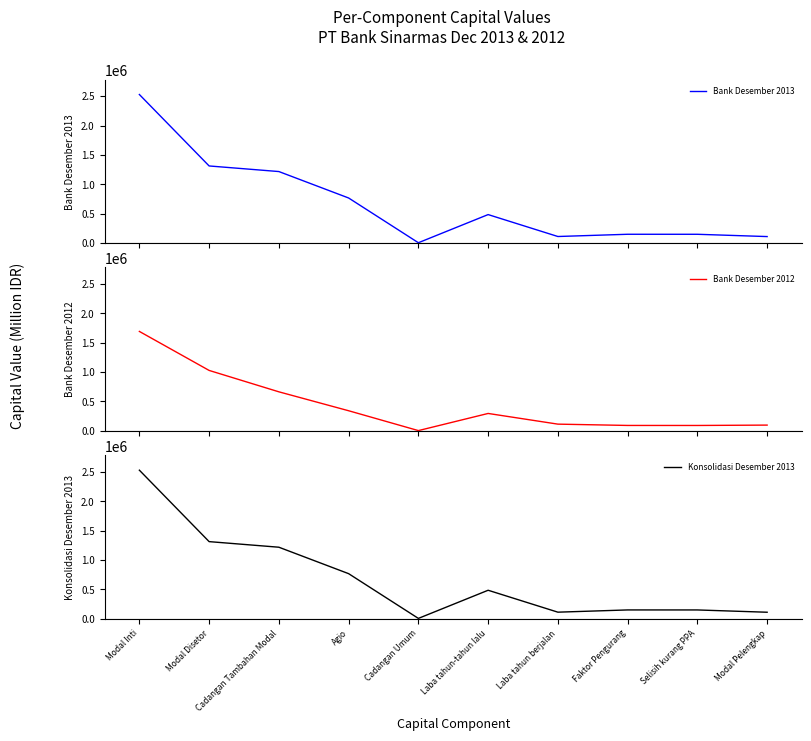

True or false: Konsolidasi Desember 2013 has more than 0 interior local peaks.

True